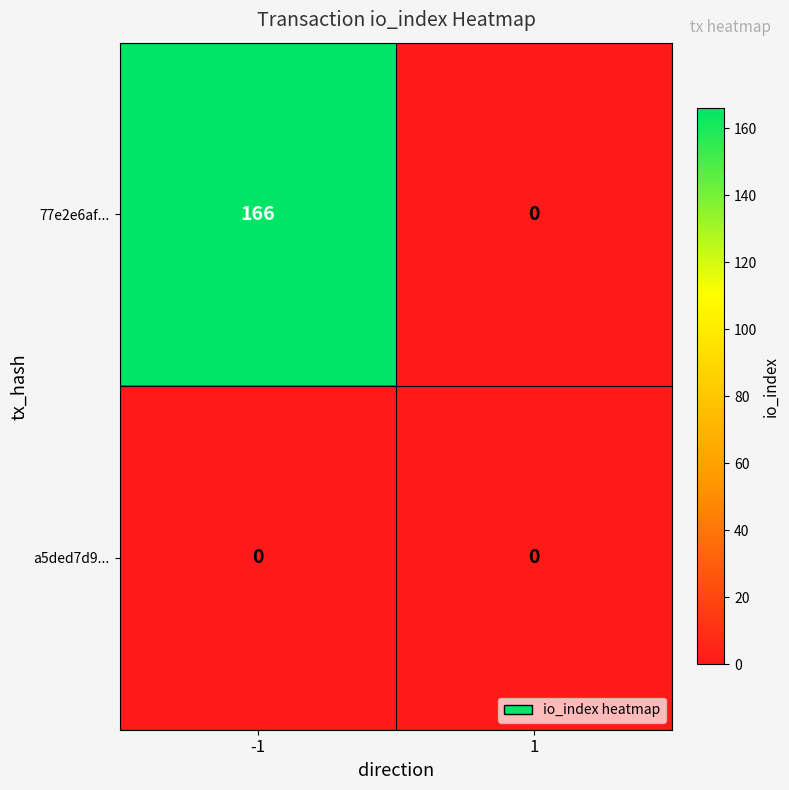

Count the number of categories in the chart.

2